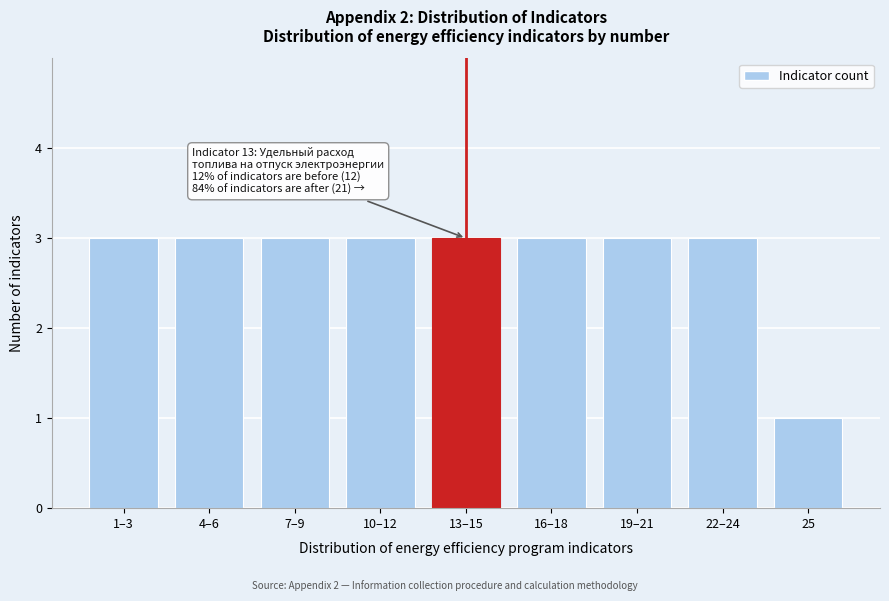

Reading left to right, list all the values displayed in this chart.

3	3	3	3	3	3	3	3	1